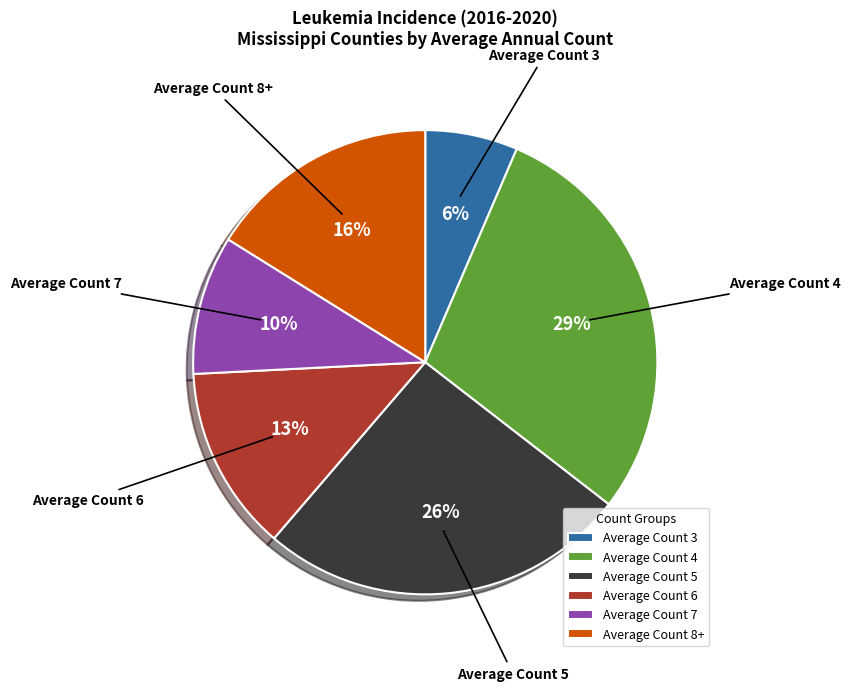

Which slice is the largest?

Average Count 4